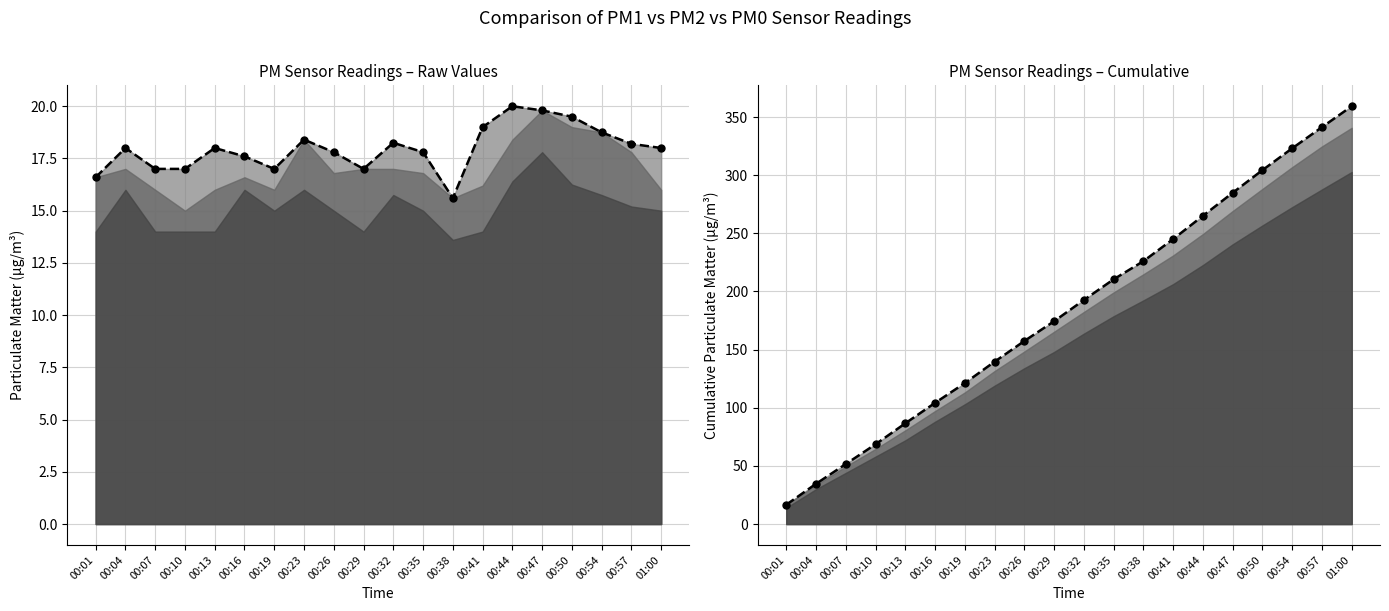

What is the difference between the P1 line values at 00:50 and 00:41?

0.5